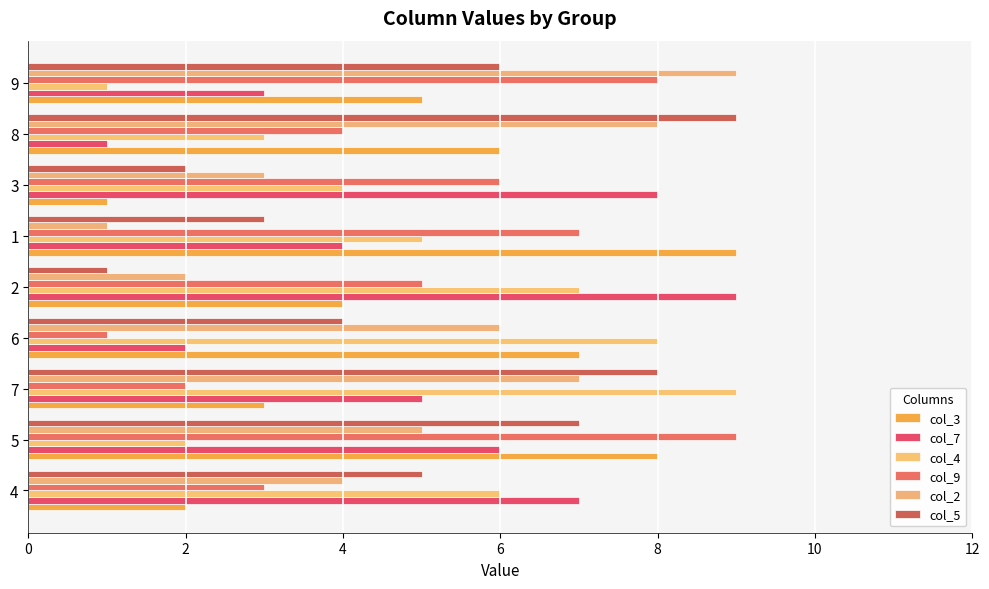

Is it true that col_4 equals 2 at 5?

True